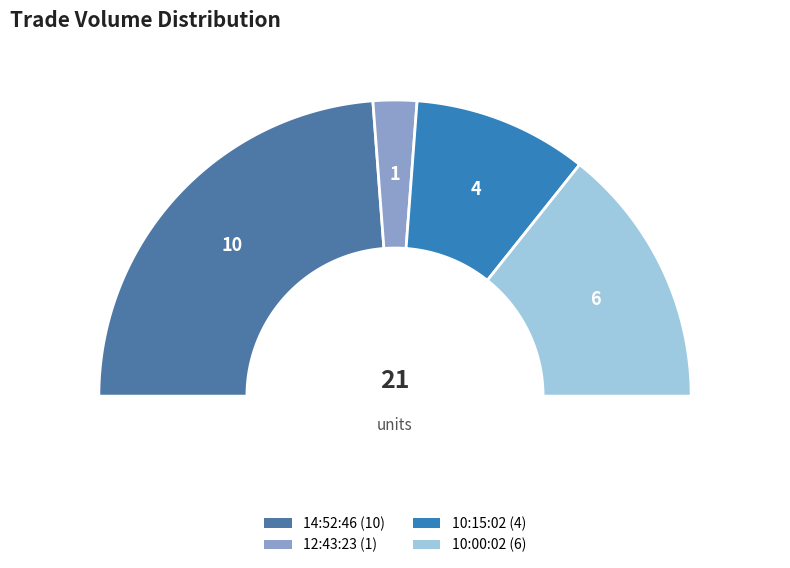

The 10:15:02 slice represents 19% of the pie. True or false?

True